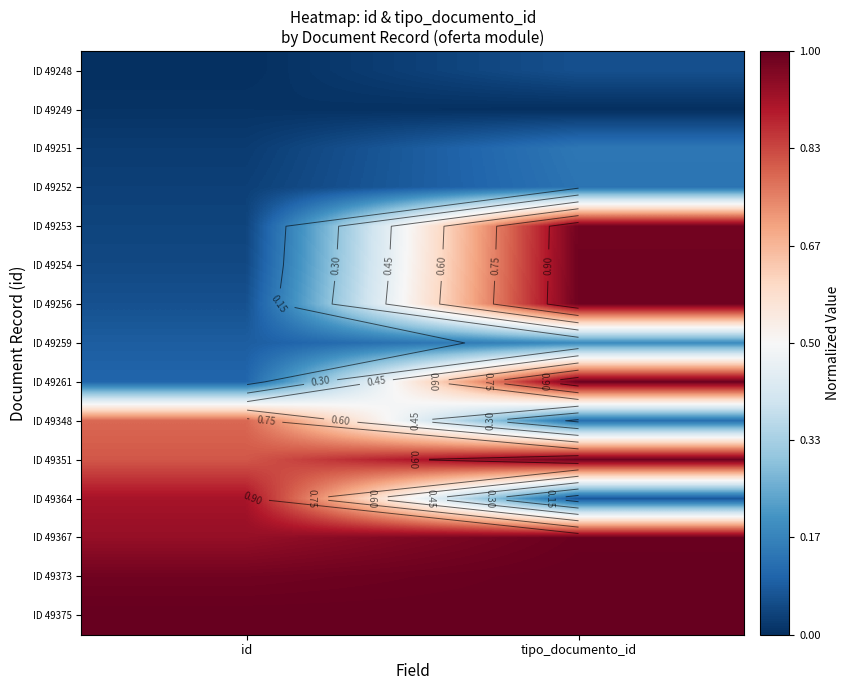

Which category has the highest value in the ID 49253 series?

tipo_documento_id